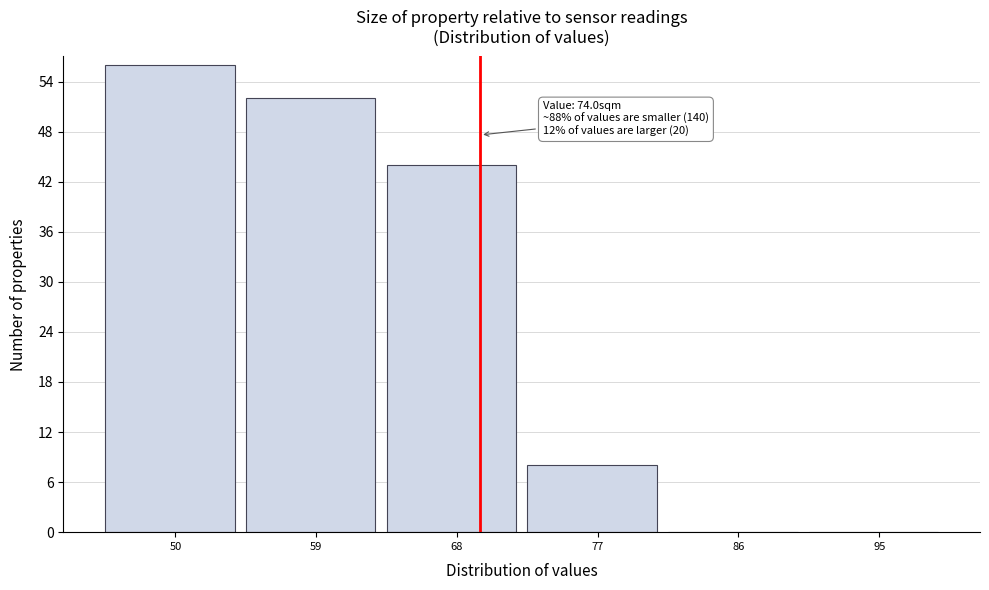

Reading left to right, transcribe all the data shown in this chart.

50=56	59=52	68=44	77=8	86=0	95=0